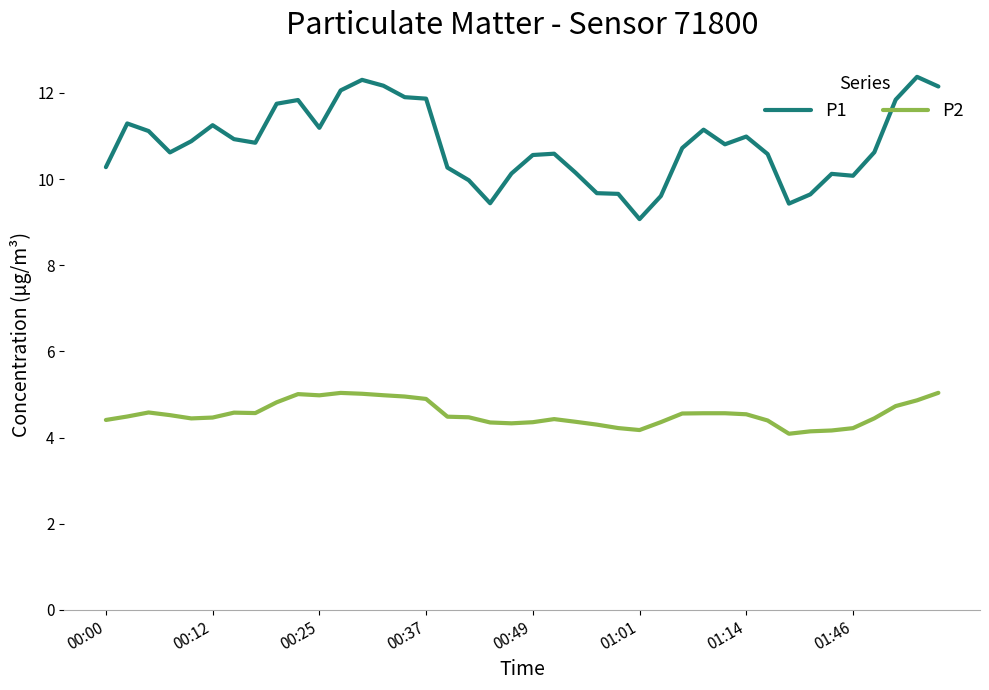

Rank the series by their average value, from lowest to highest.

P2, P1